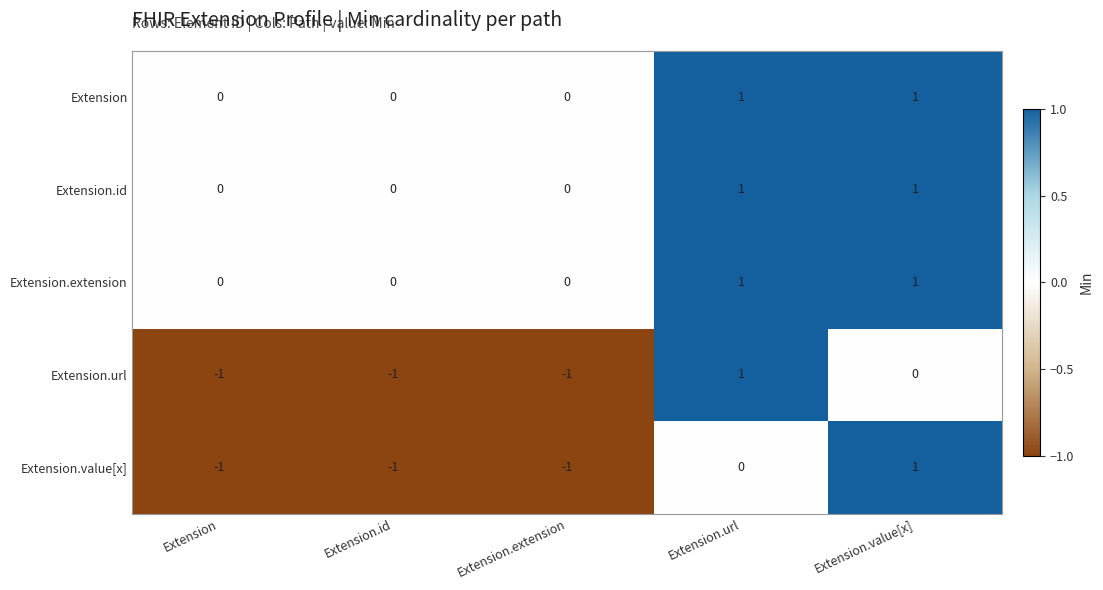

Reading right to left, transcribe all the data shown in this chart.

Extension: 1	1	0	0	0
Extension.id: 1	1	0	0	0
Extension.extension: 1	1	0	0	0
Extension.url: 0	1	-1	-1	-1
Extension.value[x]: 1	0	-1	-1	-1